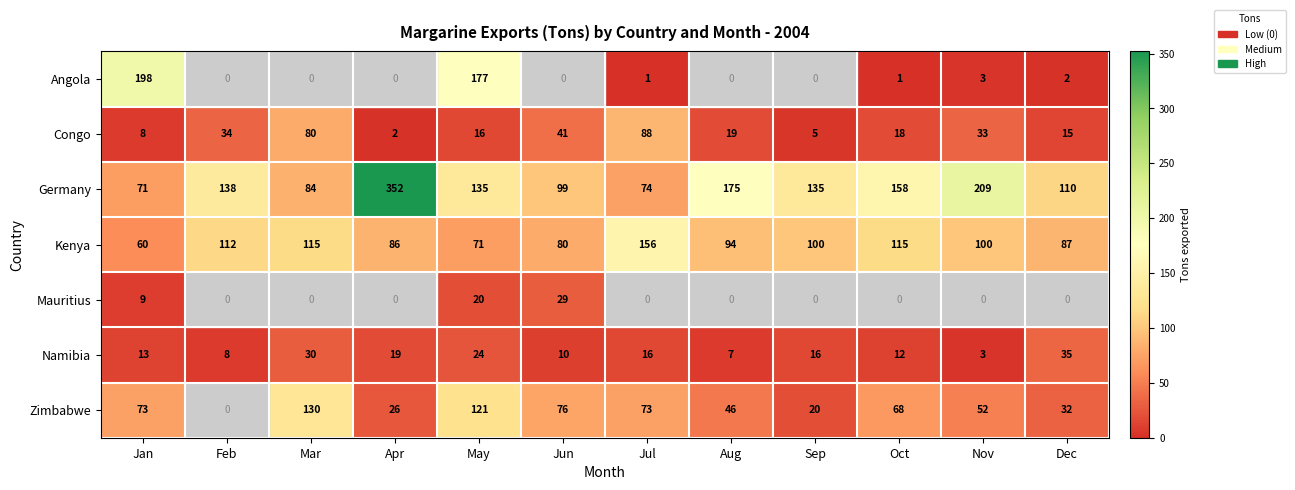

What is the spread (max minus min) of values at Oct?

158